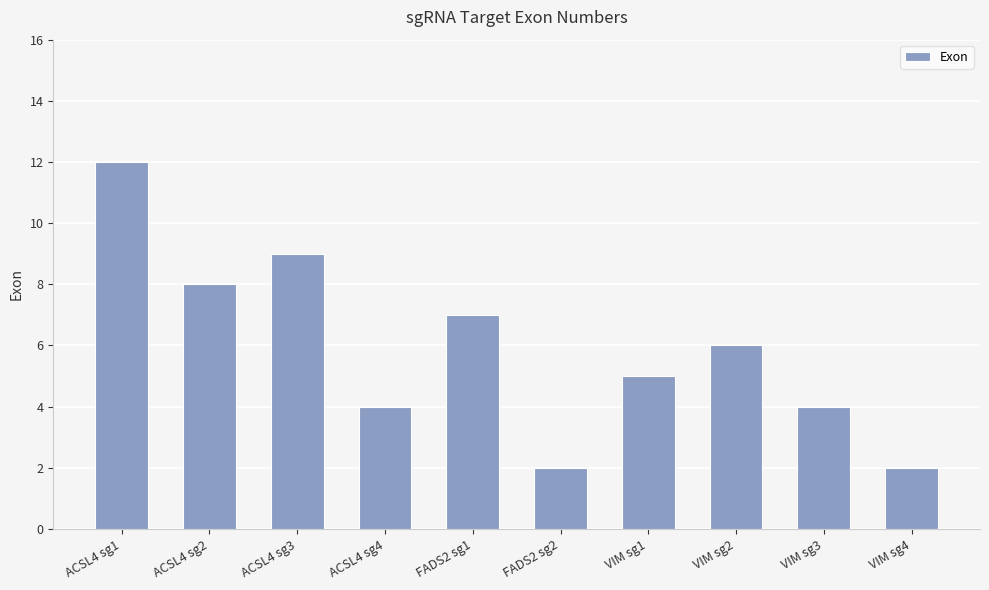

What is the sum of all values?

59